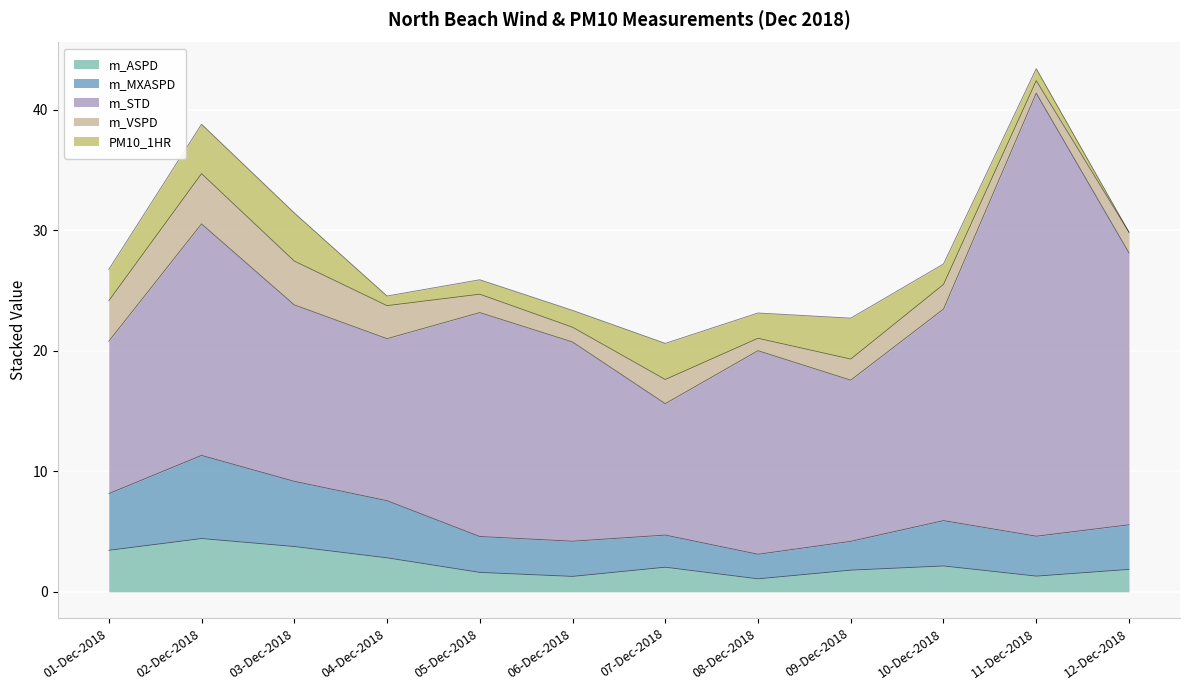

What position from the right is 06-Dec-2018?

7